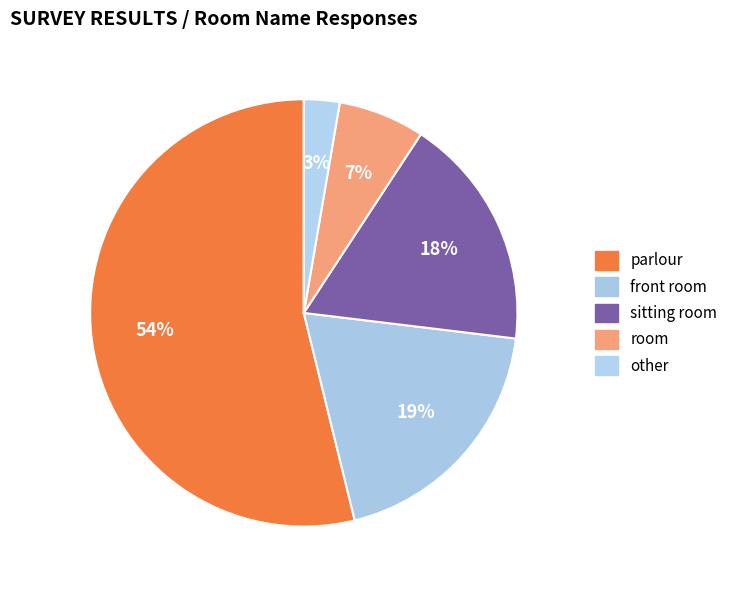

Rank the categories by value from highest to lowest.

parlour, front room, sitting room, room, other